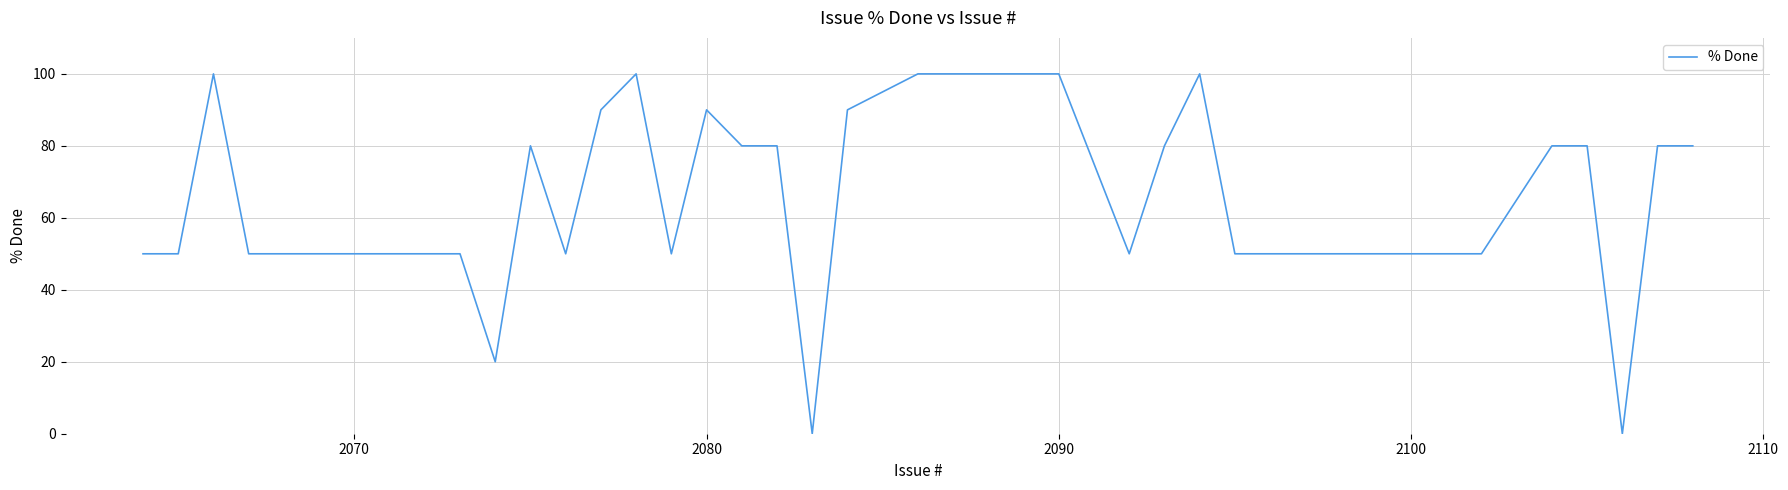

What is the average value?

63